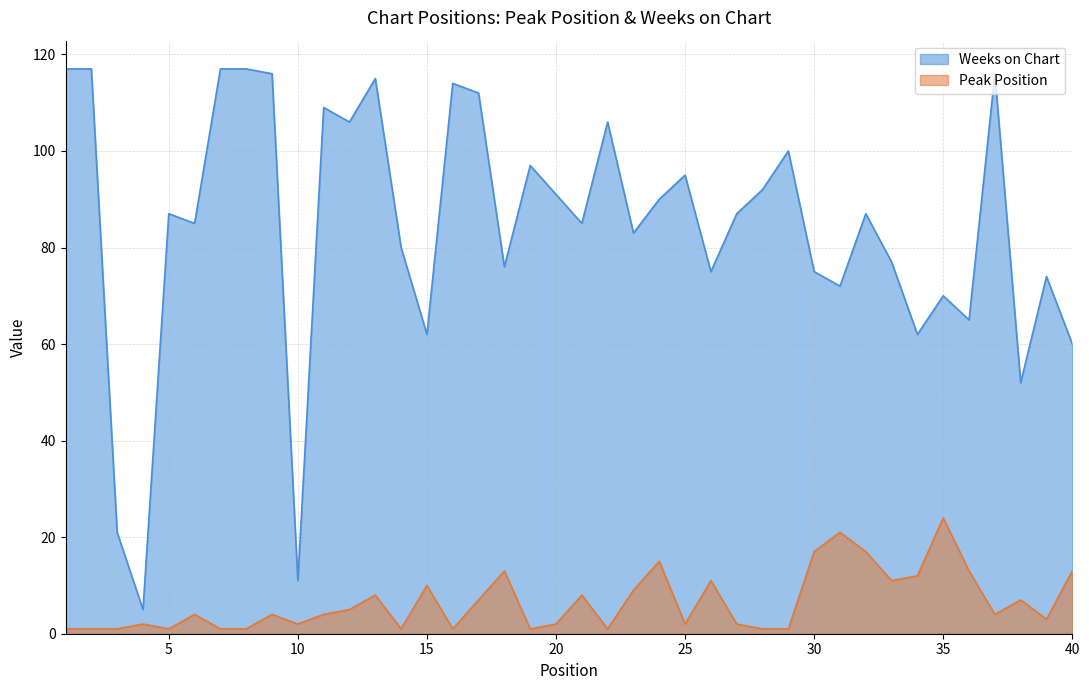

What is the highest value of the Peak Position series?

24